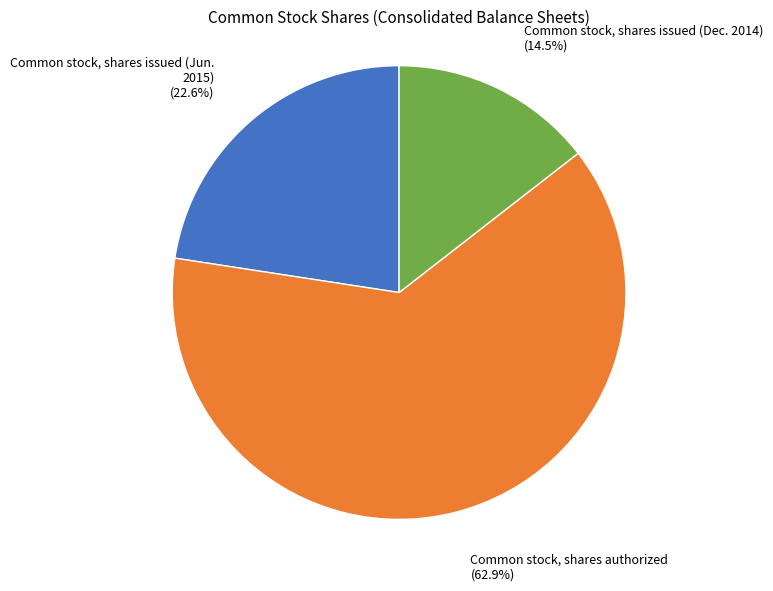

Which has a higher value, Common stock, shares authorized or Common stock, shares issued (Dec. 2014)?

Common stock, shares authorized